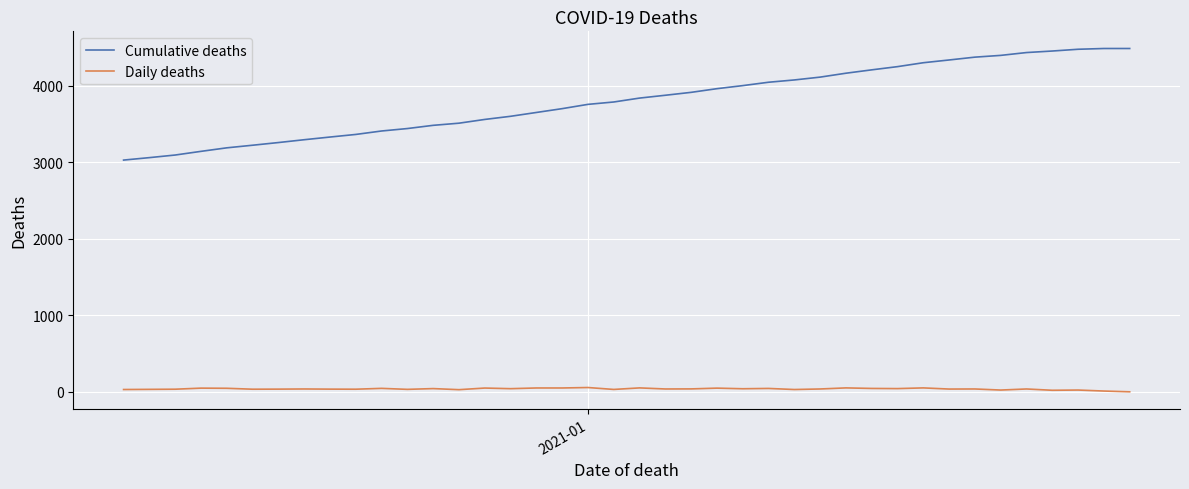

Which series has the largest total across all categories?

Cumulative deaths